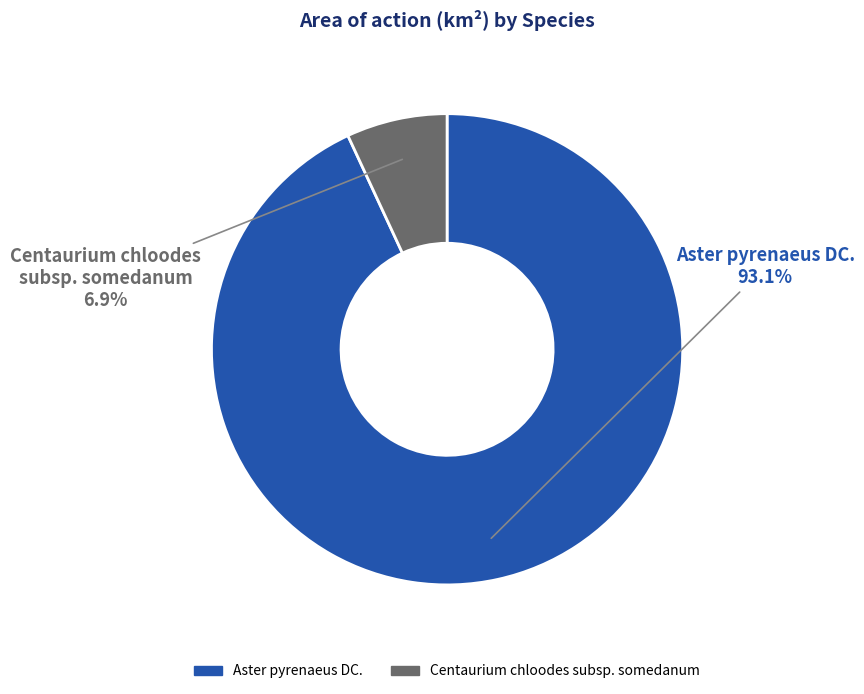

Which slice represents more than half of the pie?

Aster pyrenaeus DC.